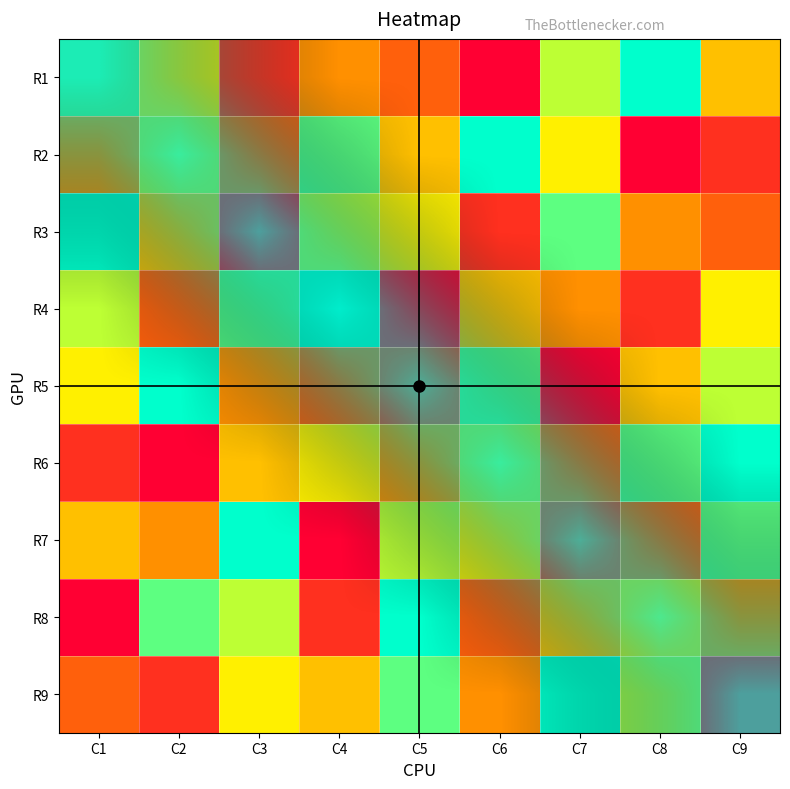

Which series has the widest spread of values?

R1